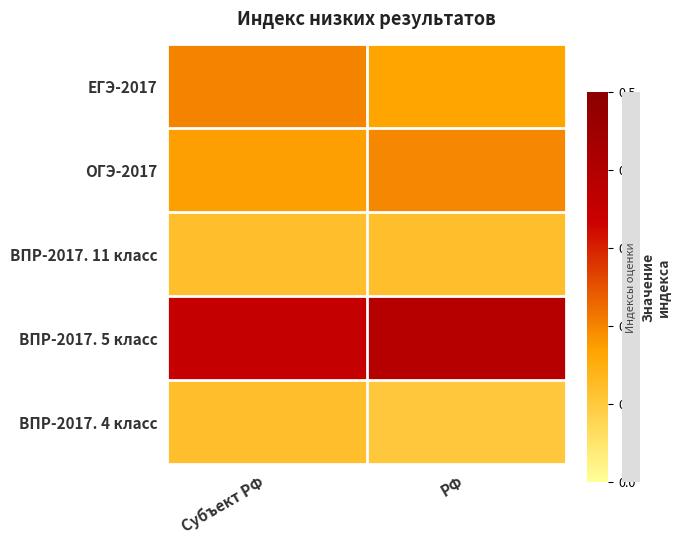

Reading left to right, transcribe all the data shown in this chart.

ВПР-2017. 4 класс: Субъект РФ=0.1	РФ=0.1
ВПР-2017. 5 класс: Субъект РФ=0.4	РФ=0.4
ВПР-2017. 11 класс: Субъект РФ=0.1	РФ=0.1
ОГЭ-2017: Субъект РФ=0.2	РФ=0.2
ЕГЭ-2017: Субъект РФ=0.2	РФ=0.2